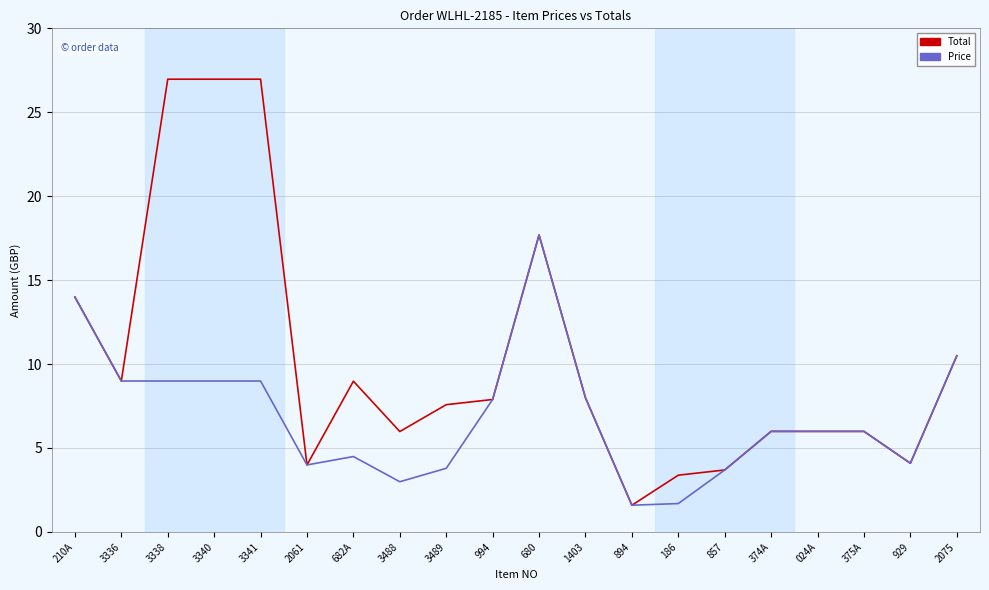

Rank the series by their maximum value, from highest to lowest.

Total, Price